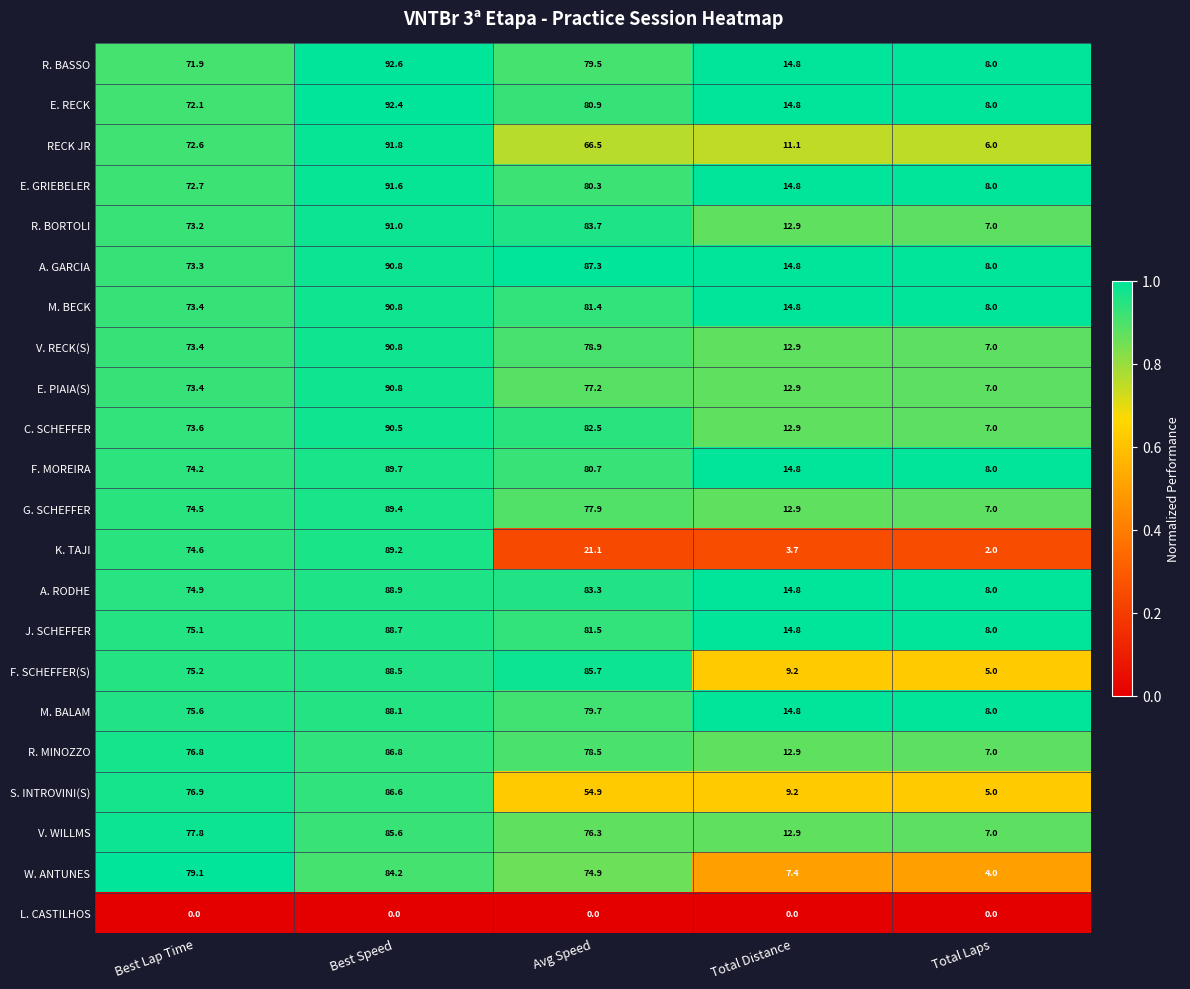

Where is RECK JR nearest to the value 48?

Avg Speed